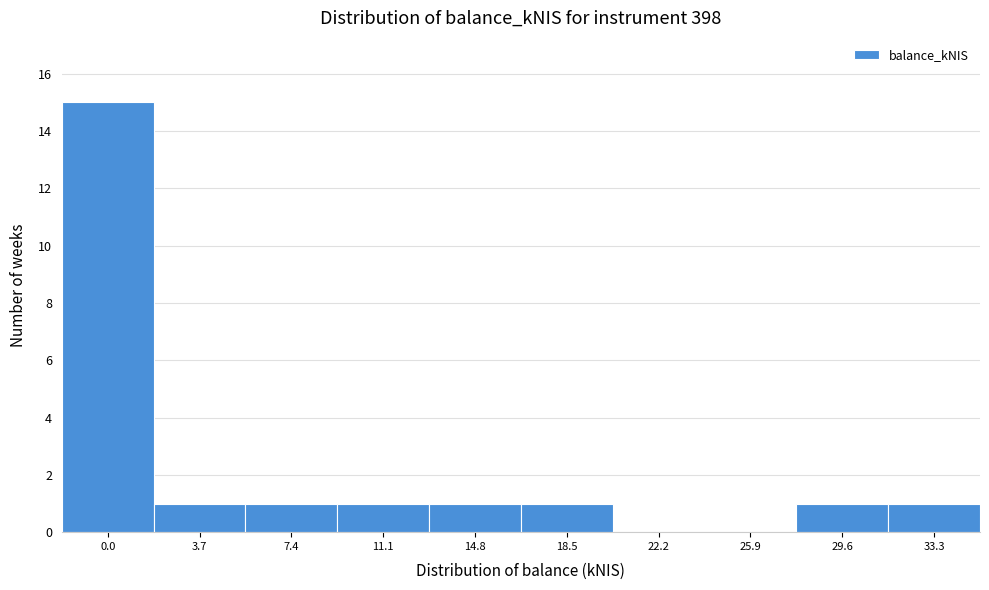

Reading right to left, transcribe all the data shown in this chart.

33.3=1	29.6=1	25.9=0	22.2=0	18.5=1	14.8=1	11.1=1	7.4=1	3.7=1	0.0=15